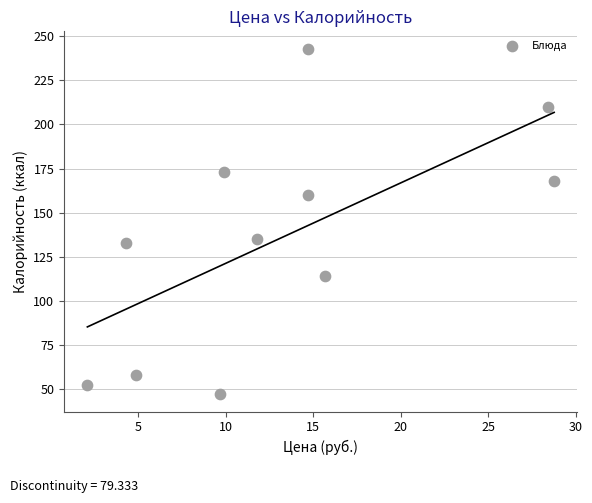

What is the range of Y values (max minus min)?

196